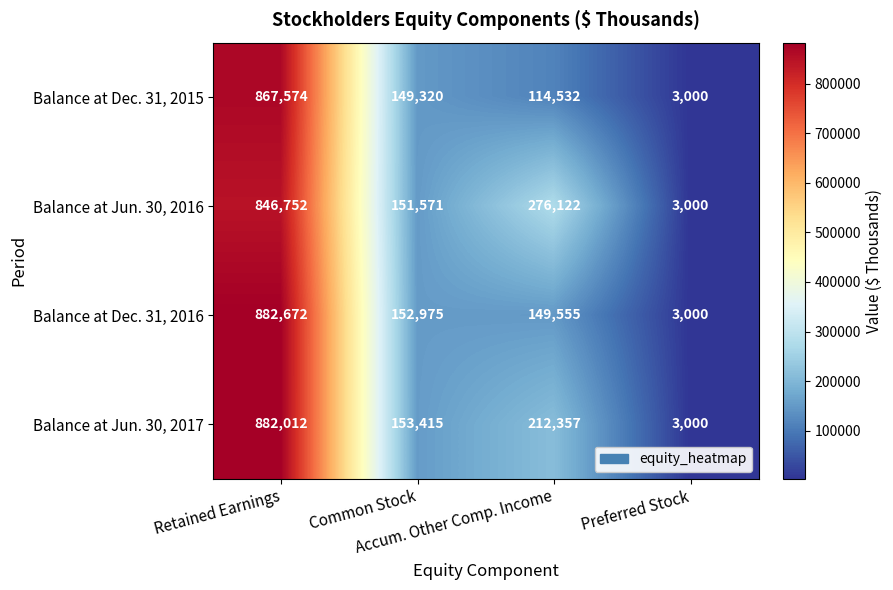

Which series has the largest range (max minus min)?

Balance at Dec. 31, 2016